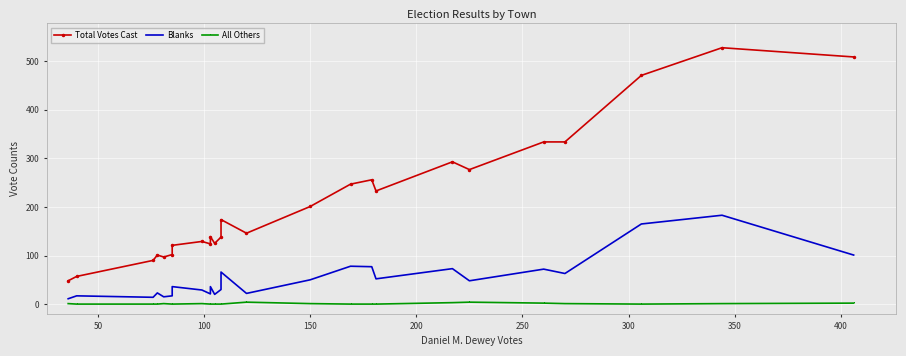

True or false: Total Votes Cast and Blanks intersect in this chart.

False